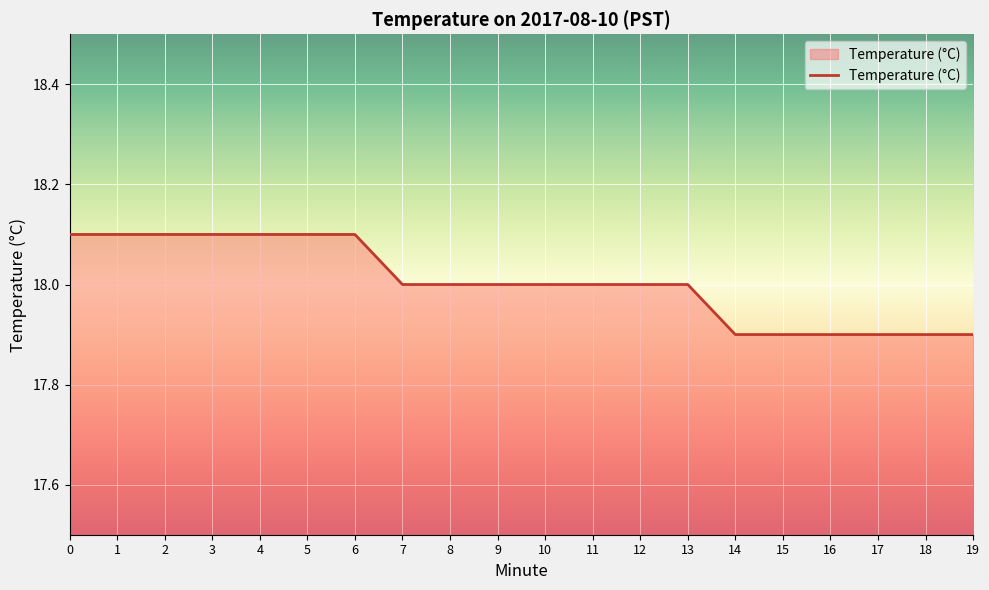

What is the maximum value shown in the chart?

18.1